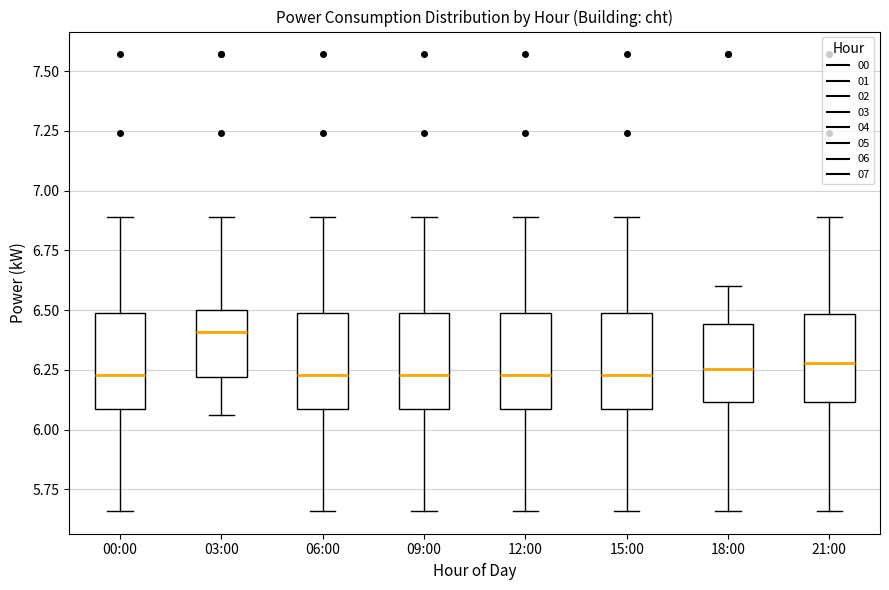

Reading left to right, transcribe this box plot: for each box, give where its median line is, the range the box spans, and where its two whiskers end, as read against the y-axis. The values are not printed on the chart, so give them approximately, as read against the axis.

00:00: median 6.25, box 6.10 to 6.50, whiskers 5.65 to 6.90
03:00: median 6.40, box 6.20 to 6.50, whiskers 6.05 to 6.90
06:00: median 6.25, box 6.10 to 6.50, whiskers 5.65 to 6.90
09:00: median 6.25, box 6.10 to 6.50, whiskers 5.65 to 6.90
12:00: median 6.25, box 6.10 to 6.50, whiskers 5.65 to 6.90
15:00: median 6.25, box 6.10 to 6.50, whiskers 5.65 to 6.90
18:00: median 6.25, box 6.10 to 6.45, whiskers 5.65 to 6.60
21:00: median 6.30, box 6.10 to 6.50, whiskers 5.65 to 6.90